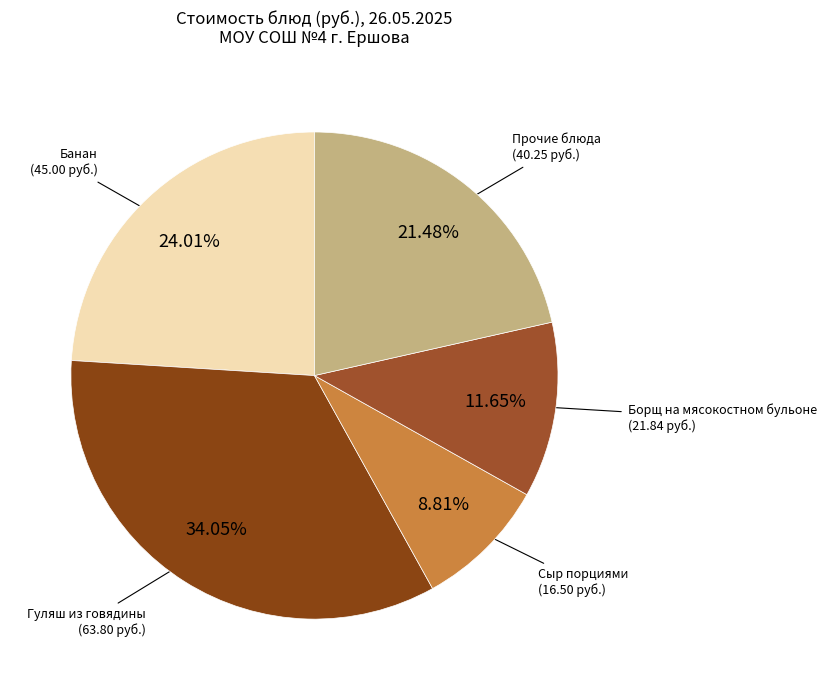

Count the number of slices in the pie.

5